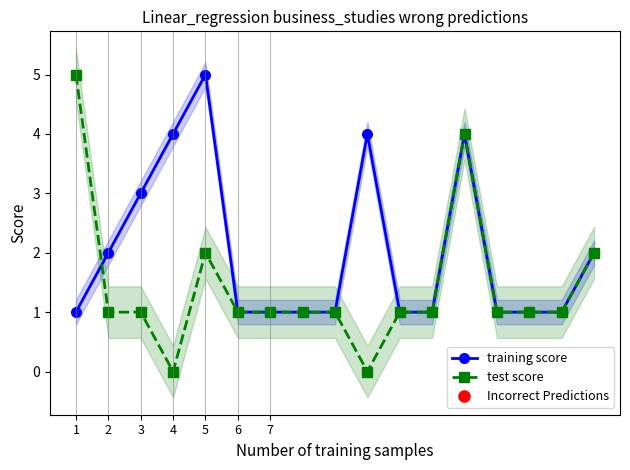

True or false: training score and test score intersect in this chart.

True